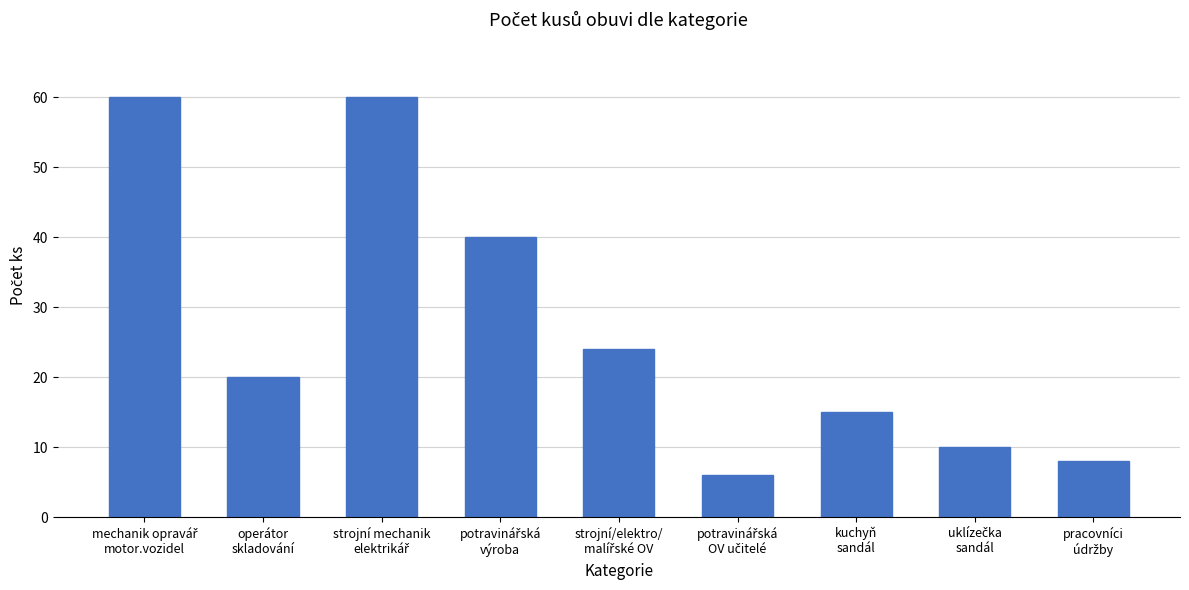

Reading left to right, list all the values displayed in this chart.

60	20	60	40	24	6	15	10	8